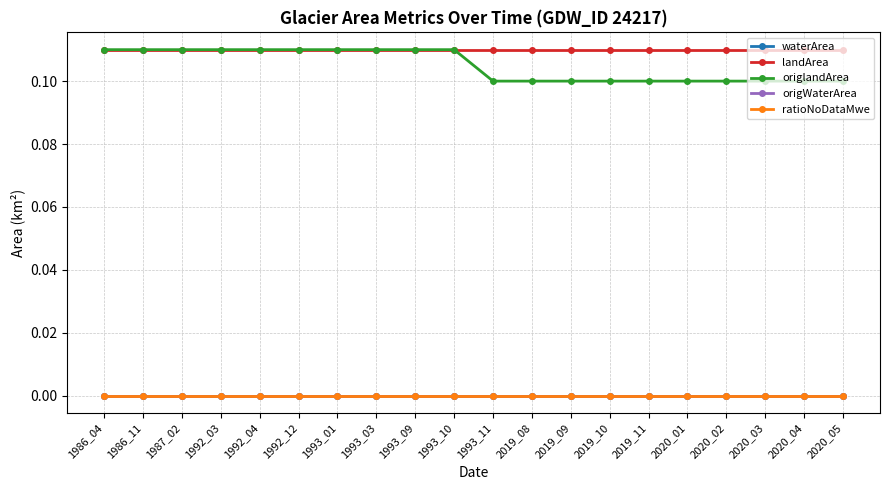

Is this an area chart (filled region under the line)?

No